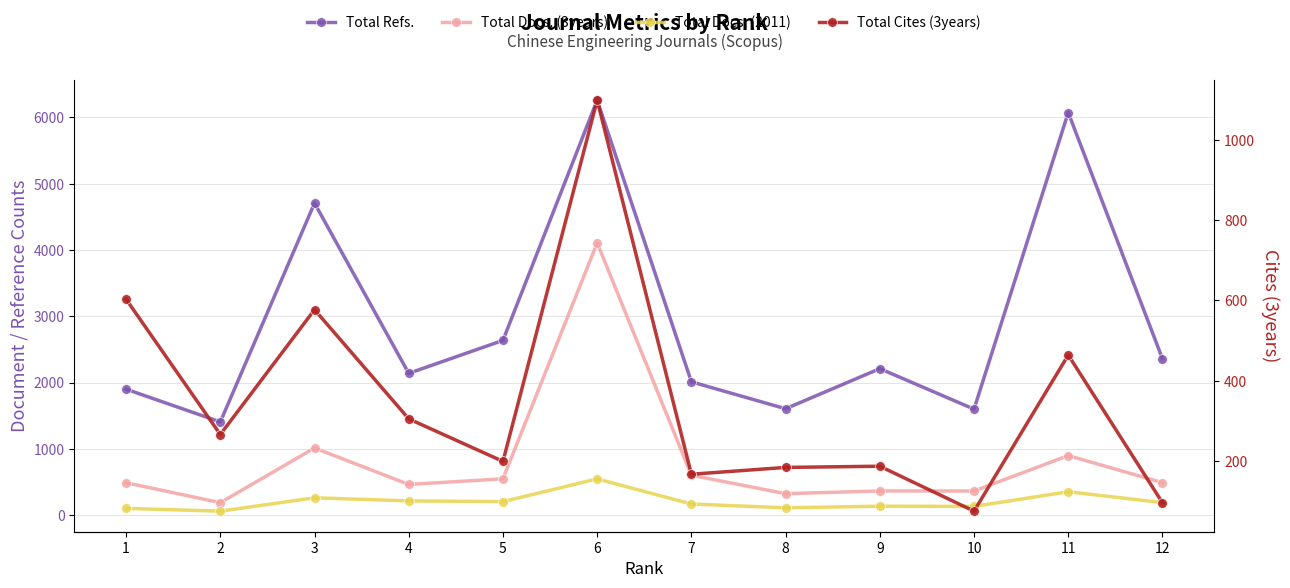

What is the spread (max minus min) of values at 5?

2438